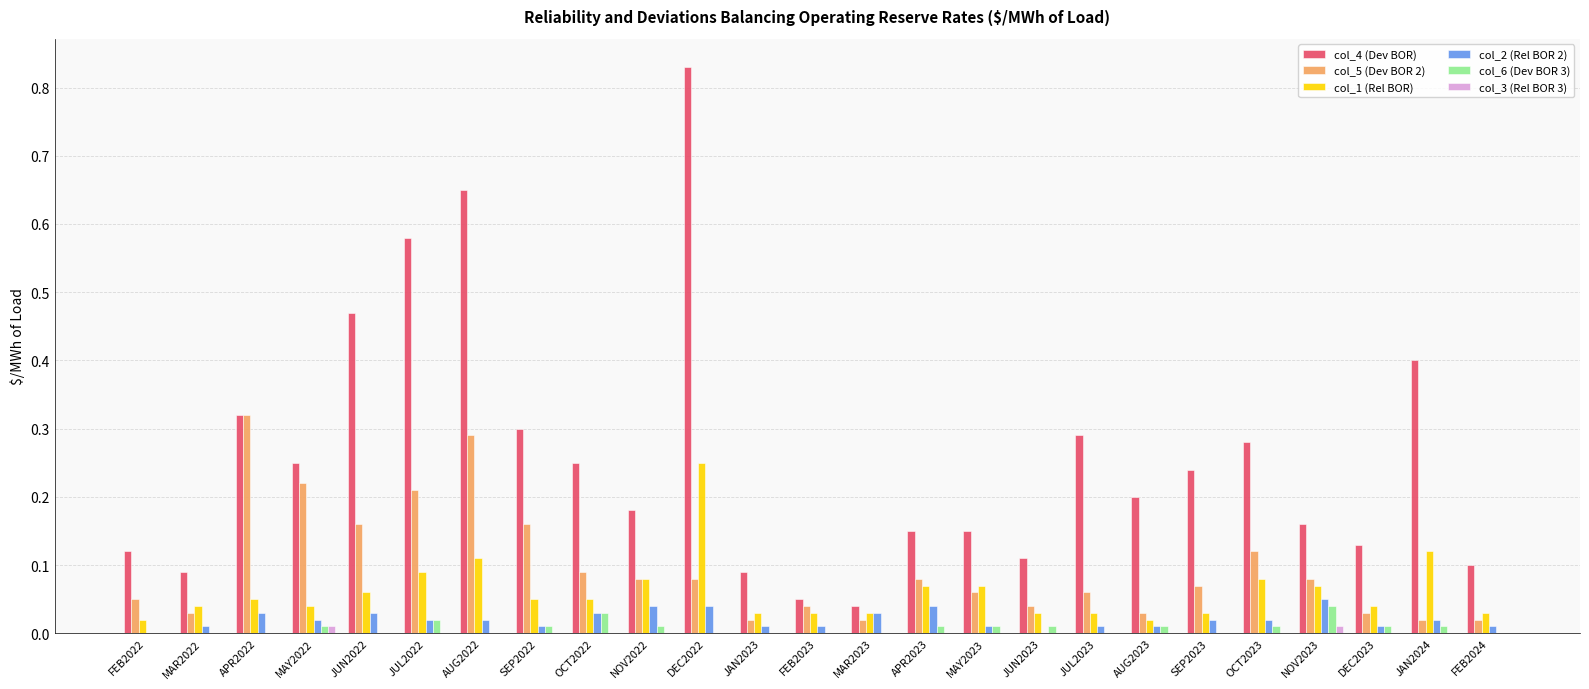

The value of col_4 (Dev BOR) at DEC2023 is 0.1. True or false?

True